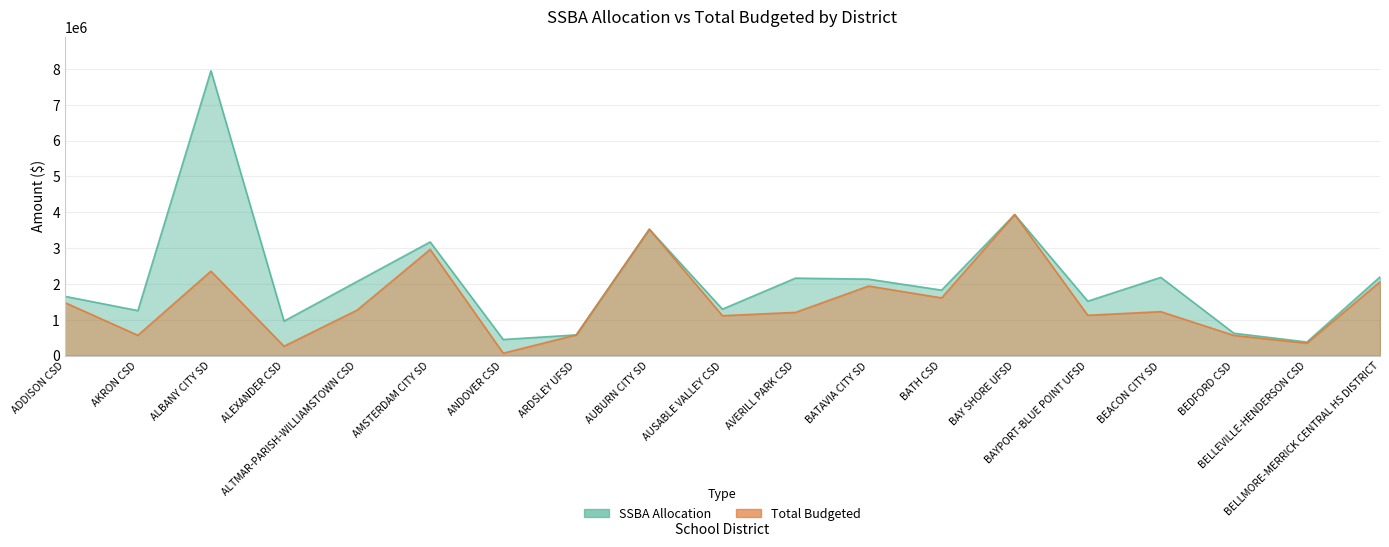

Which series changed the most between ANDOVER CSD and AUBURN CITY SD?

Total Budgeted